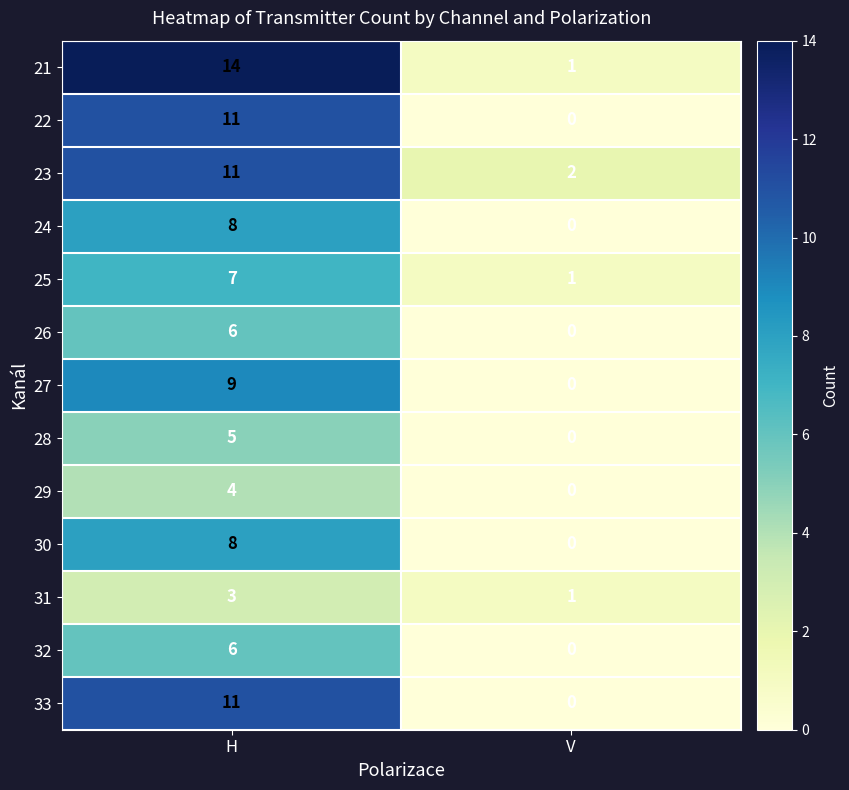

The value of 28 at H is 5. True or false?

True